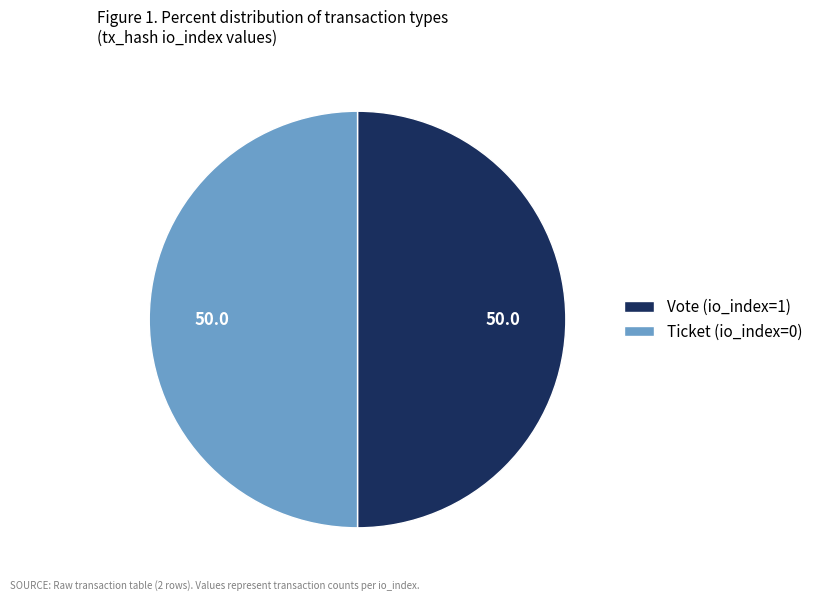

What is the ratio of the value at Vote (io_index=1) to the value at Ticket (io_index=0)?

1.0